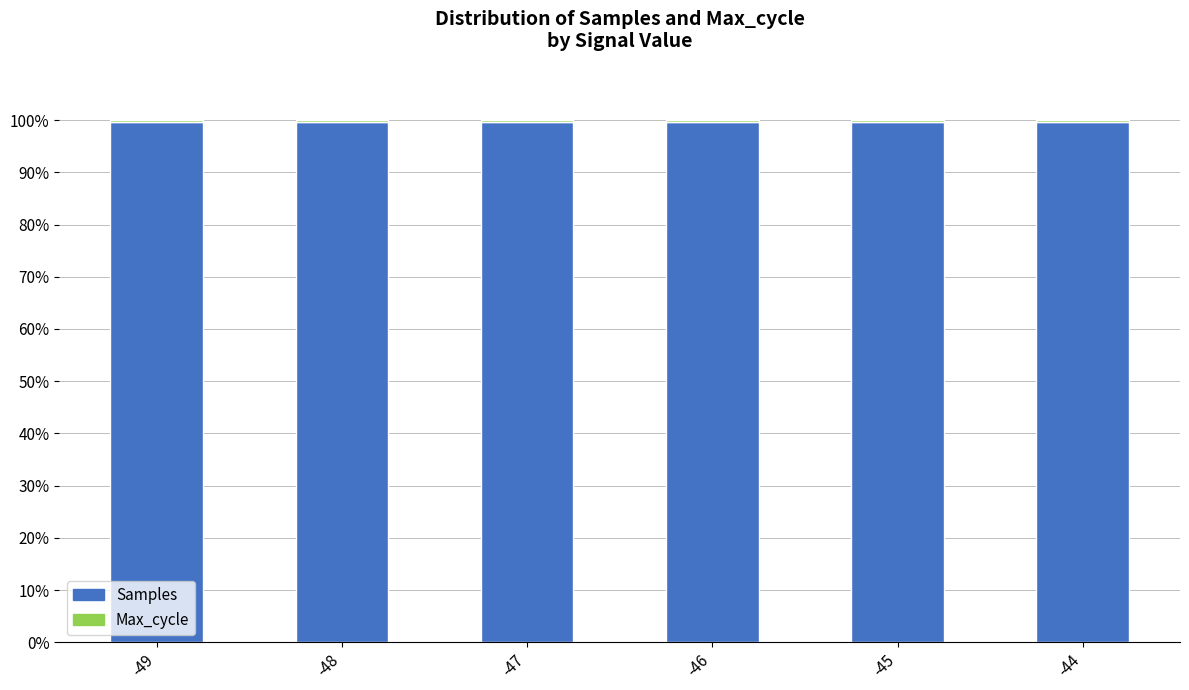

How many bars are there in total?

6